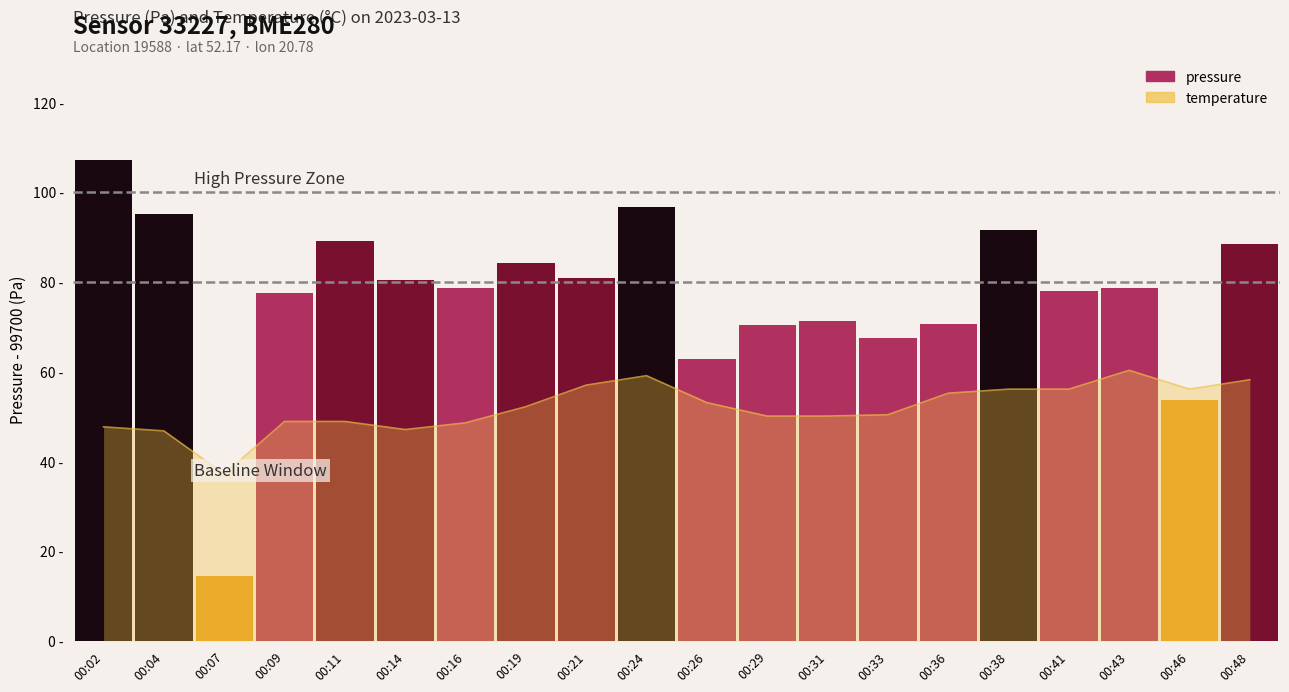

Rank the categories by value from highest to lowest.

00:02, 00:24, 00:04, 00:38, 00:11, 00:48, 00:19, 00:21, 00:14, 00:16, 00:43, 00:41, 00:09, 00:31, 00:36, 00:29, 00:33, 00:26, 00:46, 00:07